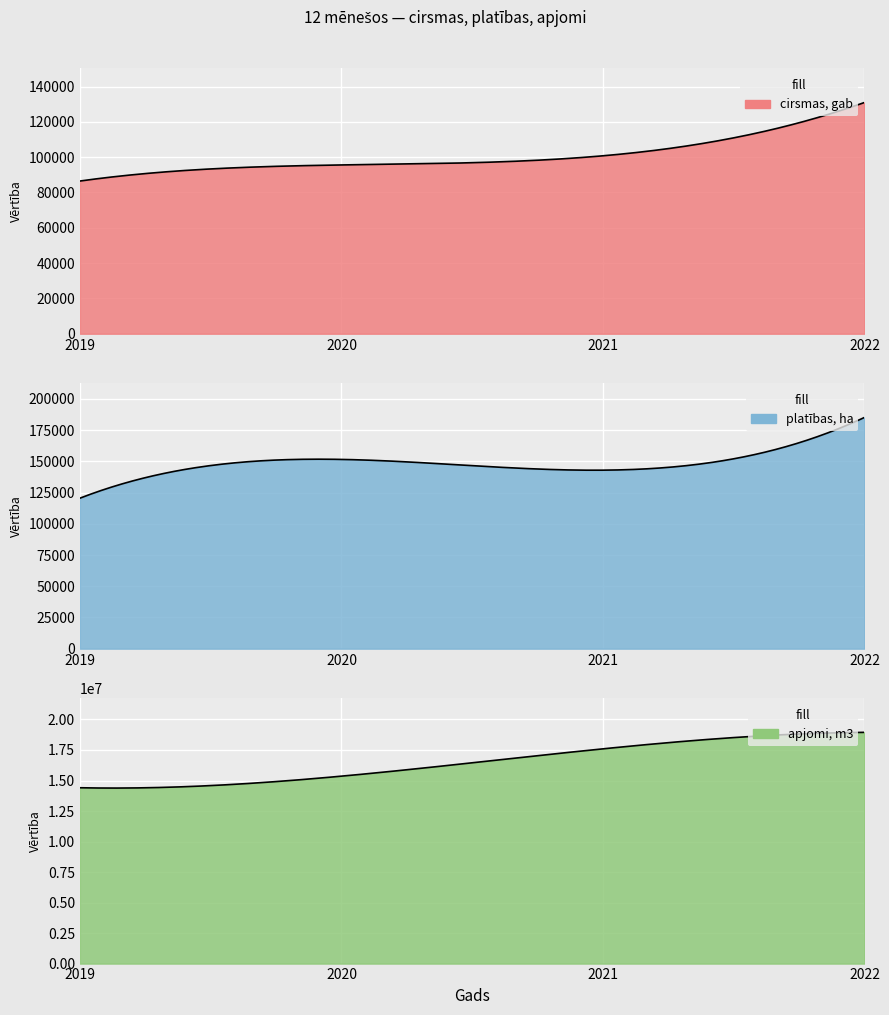

True or false: apjomi, m3 and cirsmas, gab cross at least once.

False